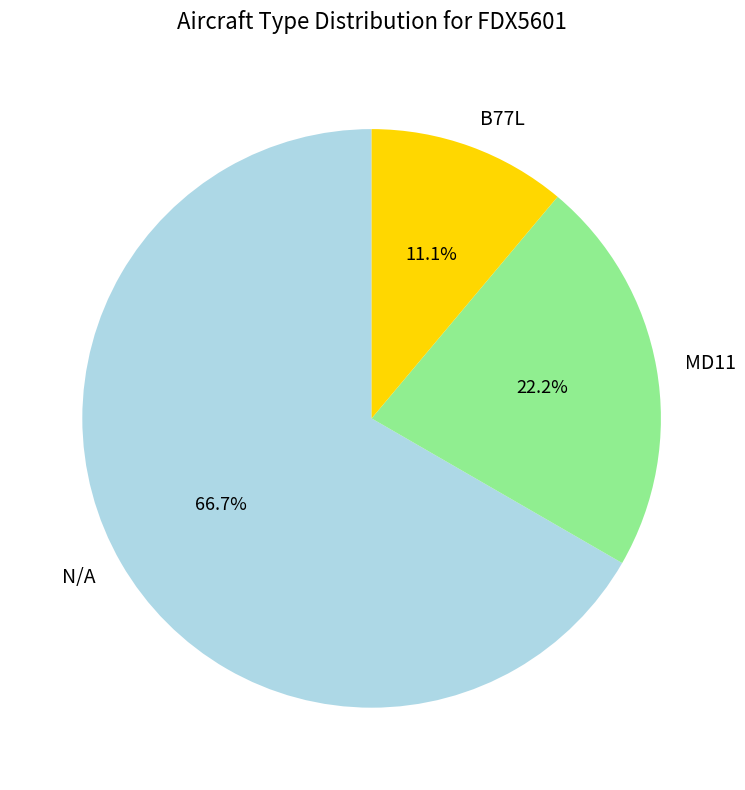

To the nearest percent, what is the average slice percentage?

33%